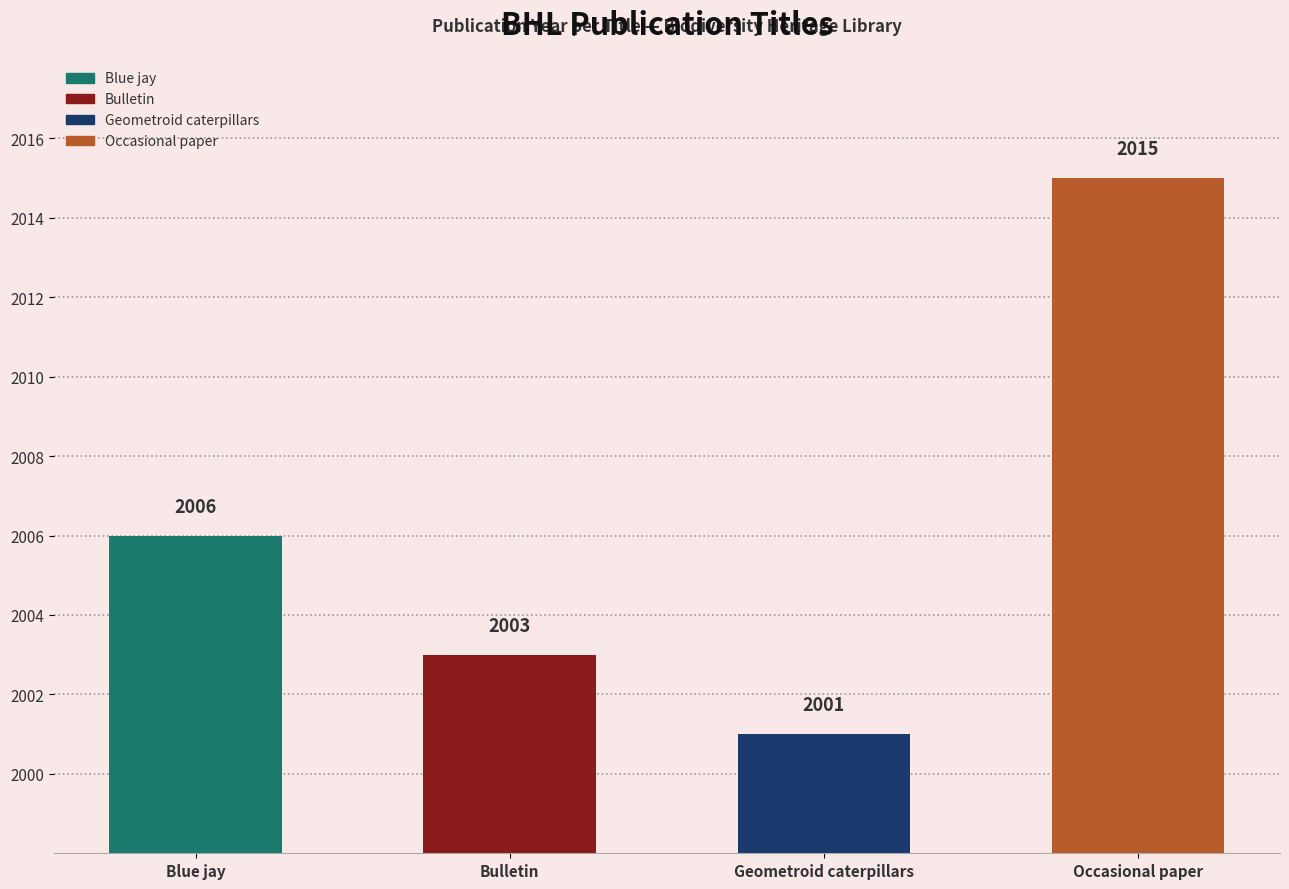

Which category has the highest value across all series?

Occasional paper